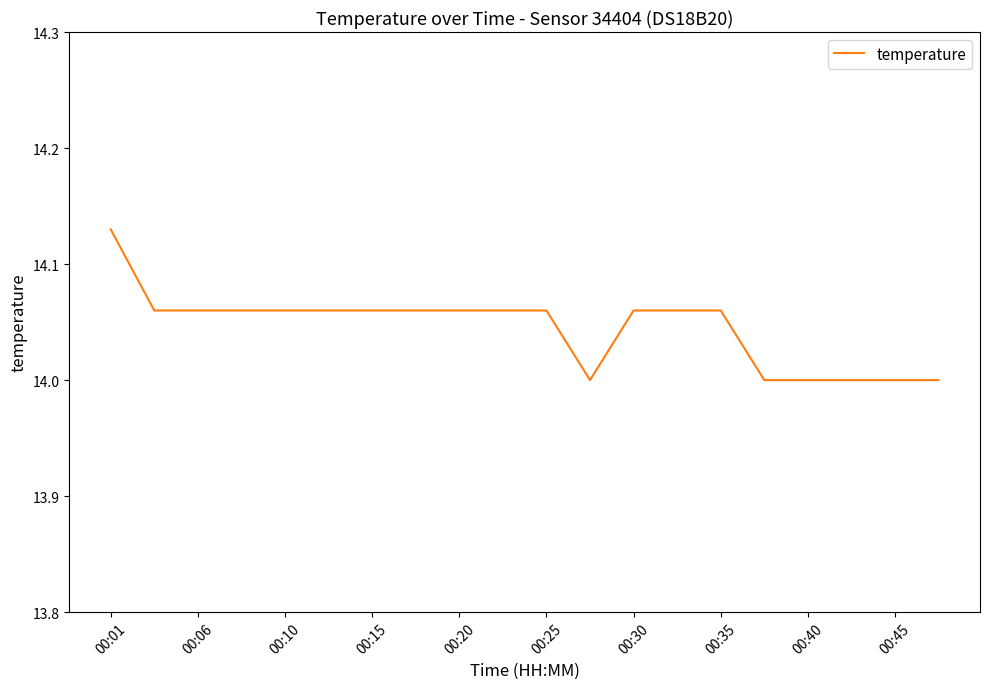

What is the minimum value shown in the chart?

14.0